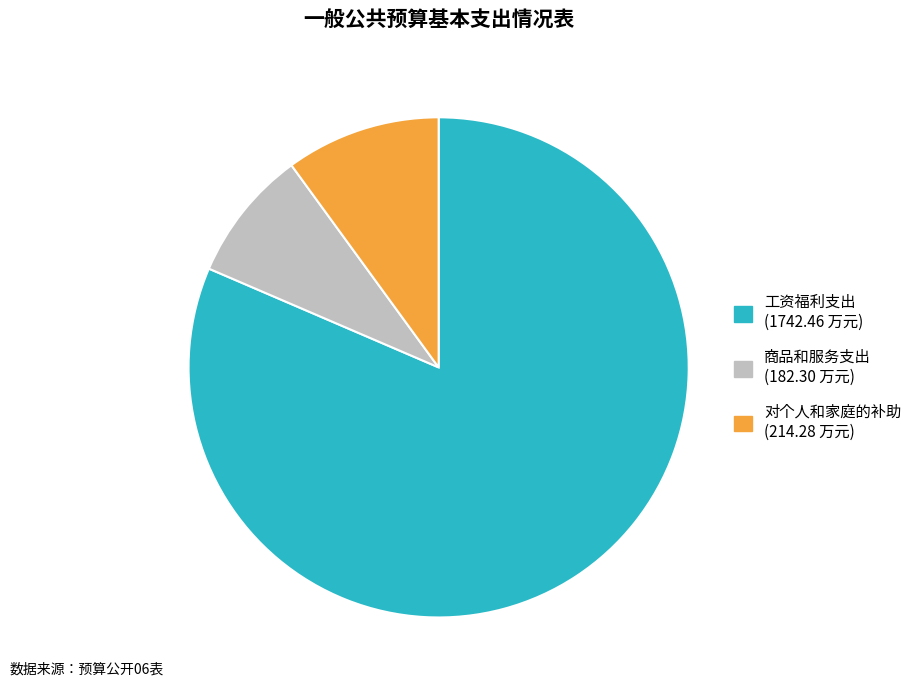

Is the sum of 商品和服务支出 and 对个人和家庭的补助 greater than half?

No